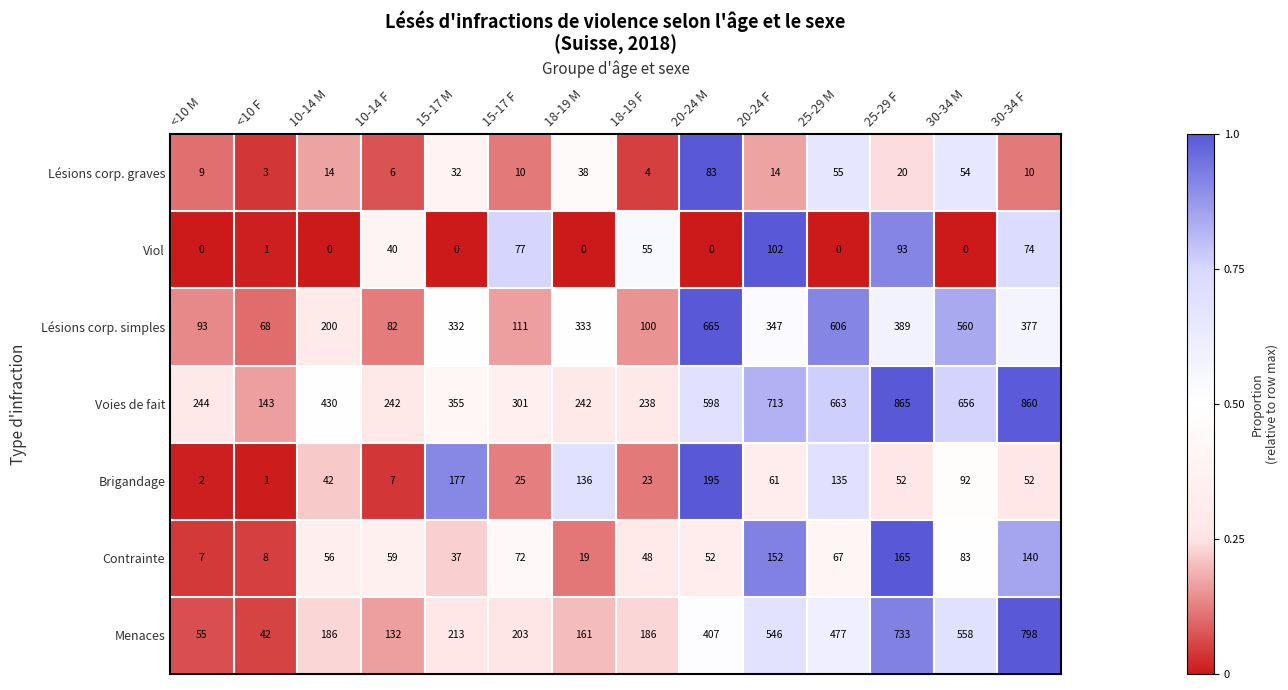

Rank the series at 30-34 M from highest to lowest value.

Voies de fait, Lésions corp. simples, Menaces, Brigandage, Contrainte, Lésions corp. graves, Viol